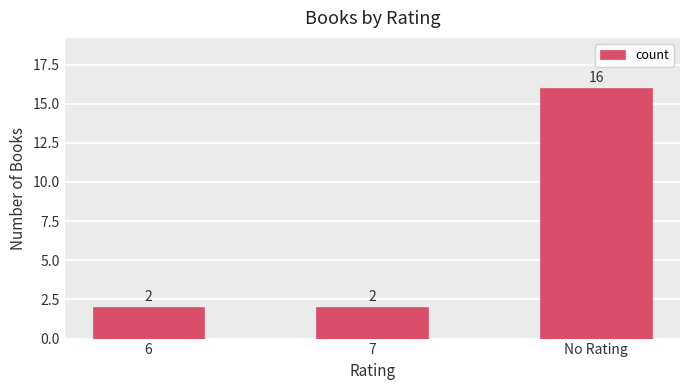

What is the difference between the maximum and minimum values?

14